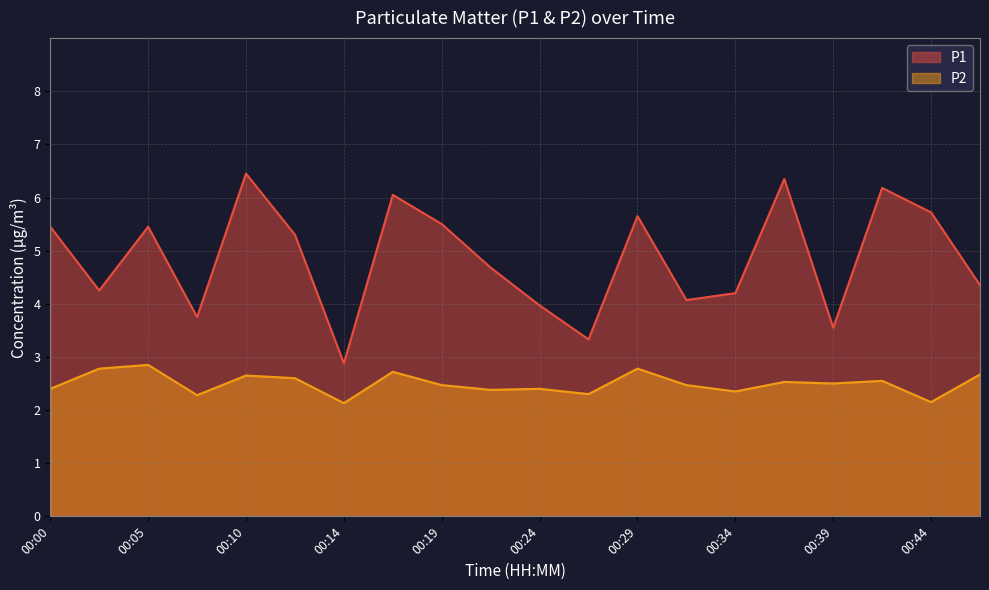

What is the highest value of the P2 series?

2.9